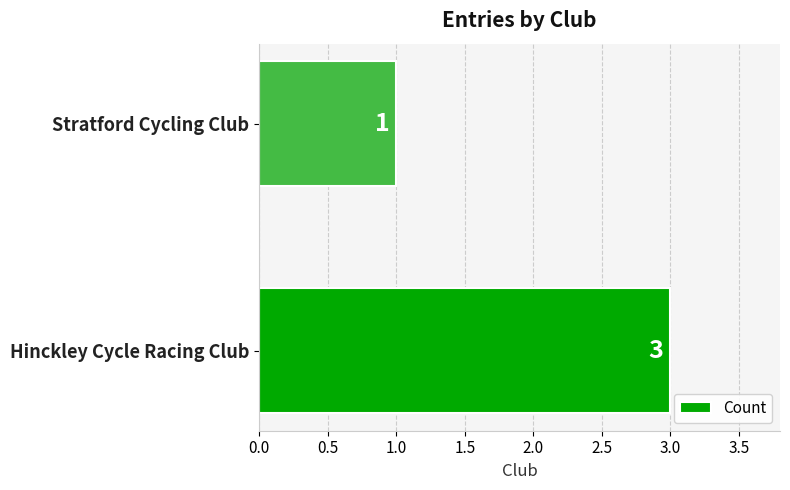

Does the chart contain any negative values?

No